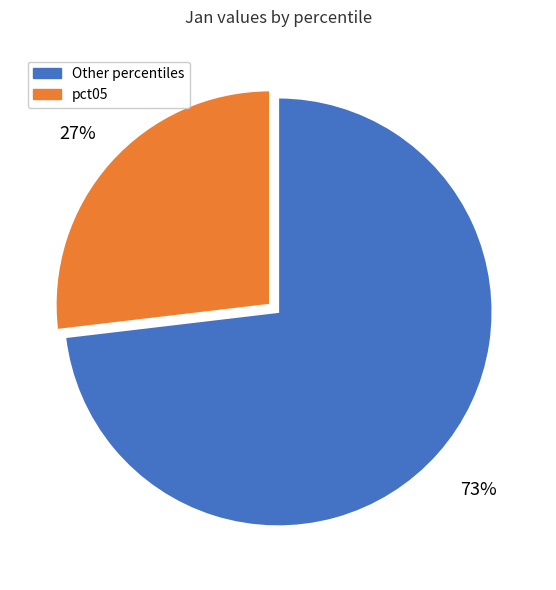

How many slices are in this pie chart?

2